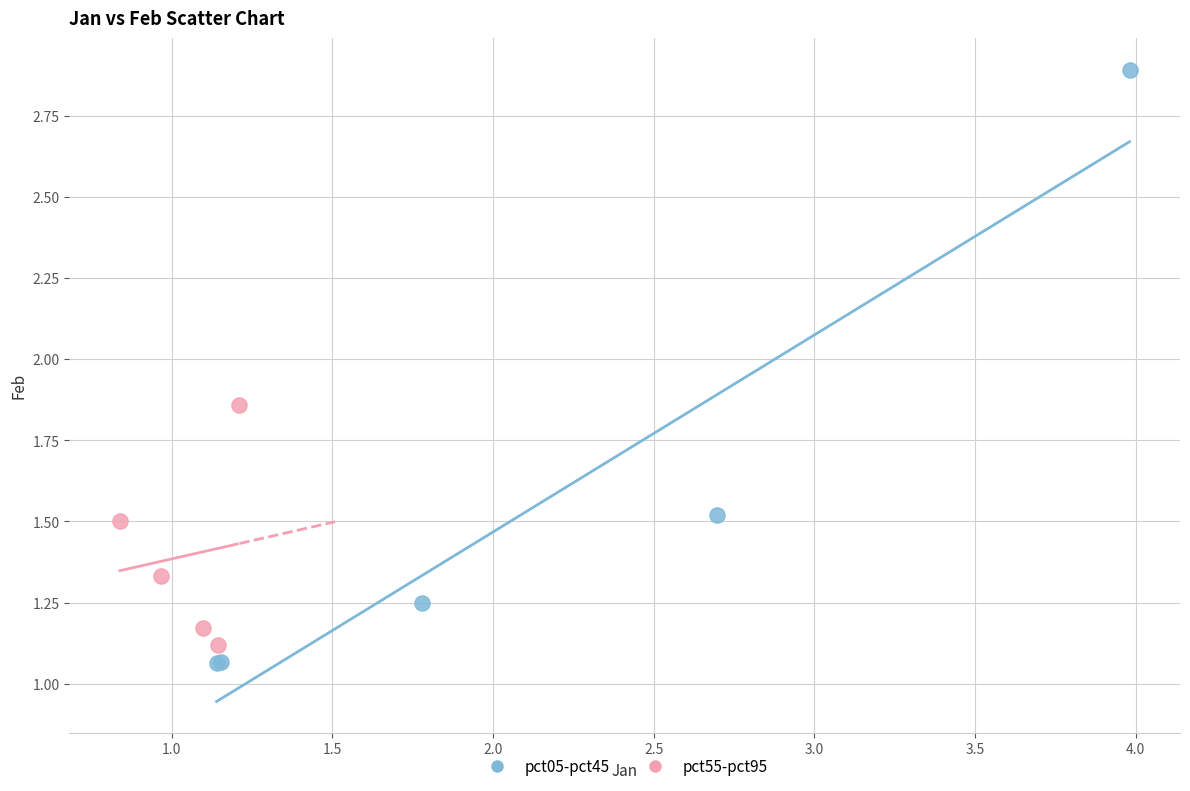

What are all the series names shown in the legend?

pct05-pct45, pct55-pct95